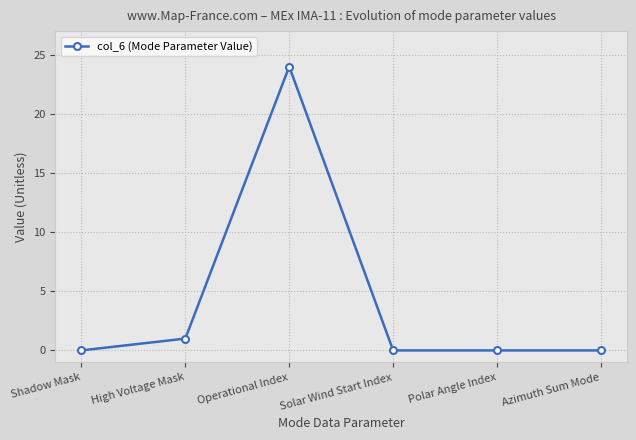

What is the maximum value shown in the chart?

24